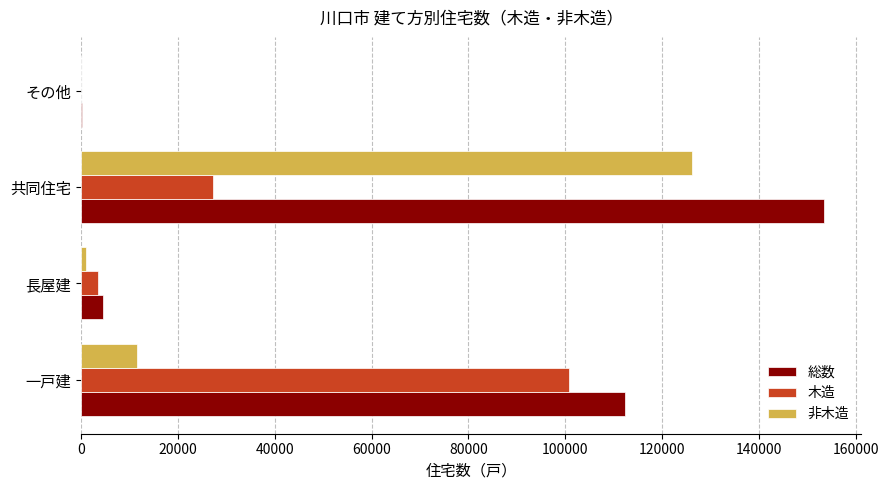

Where is 木造 nearest to the value 50390?

共同住宅